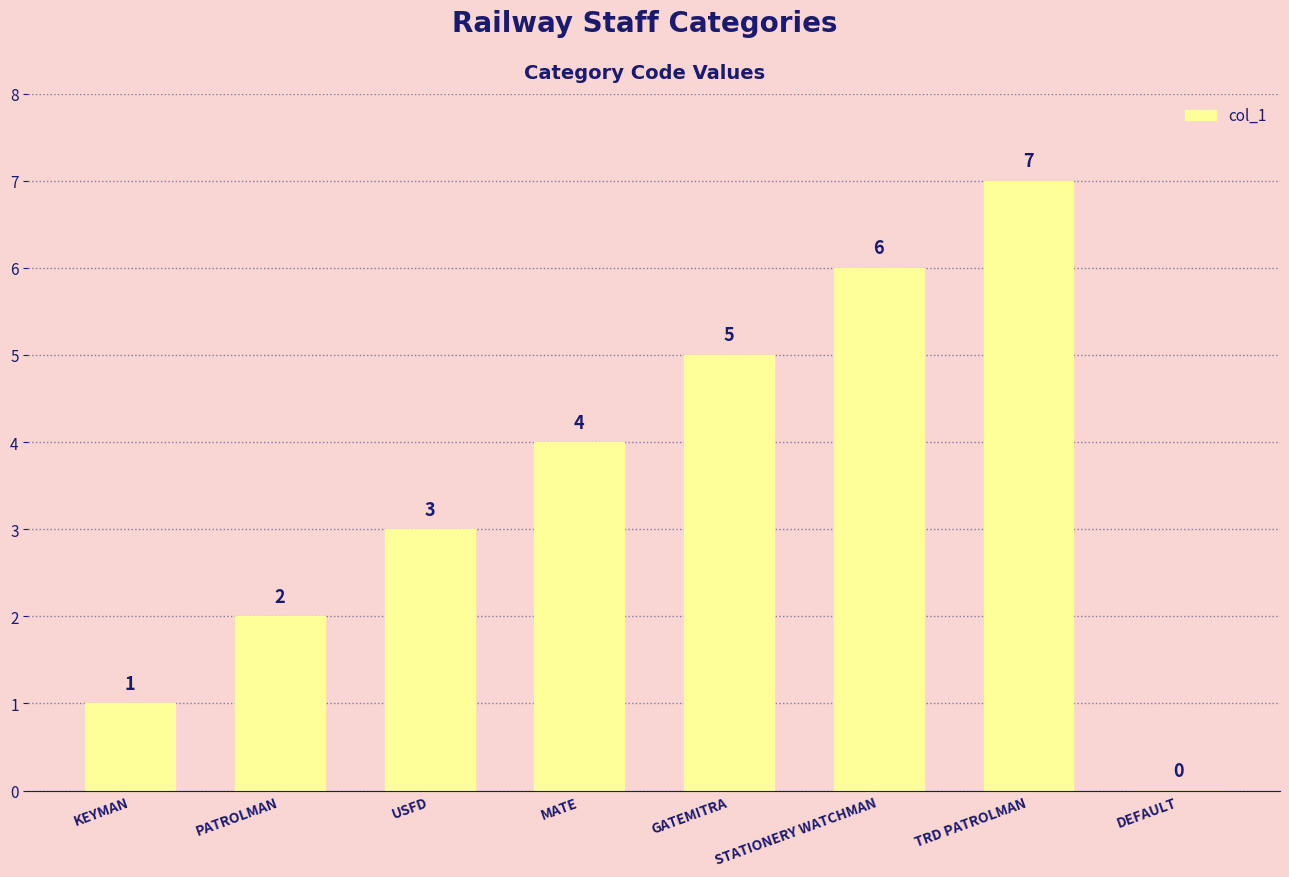

At which category does the chart reach its peak across all series?

TRD PATROLMAN